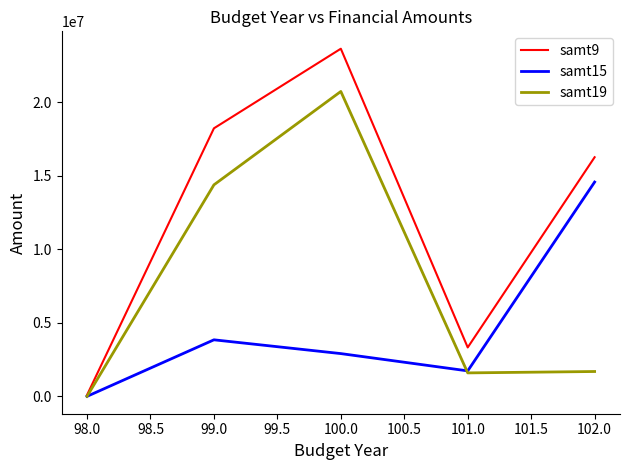

At which label does samt9 first exceed 16275587?

99.0